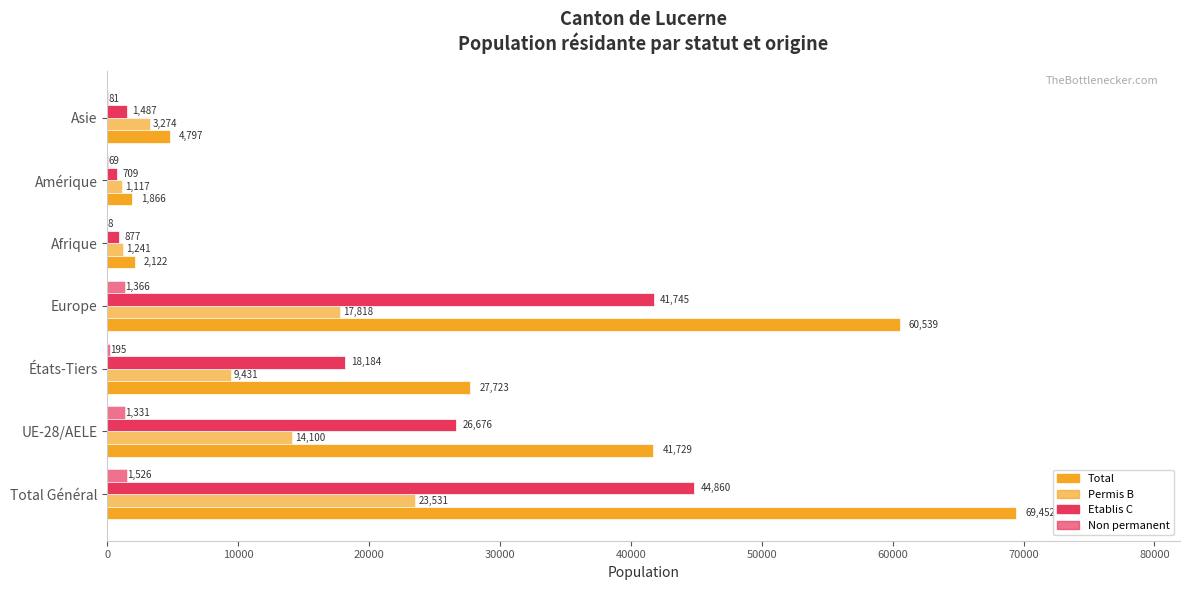

Count the number of categories in the chart.

7